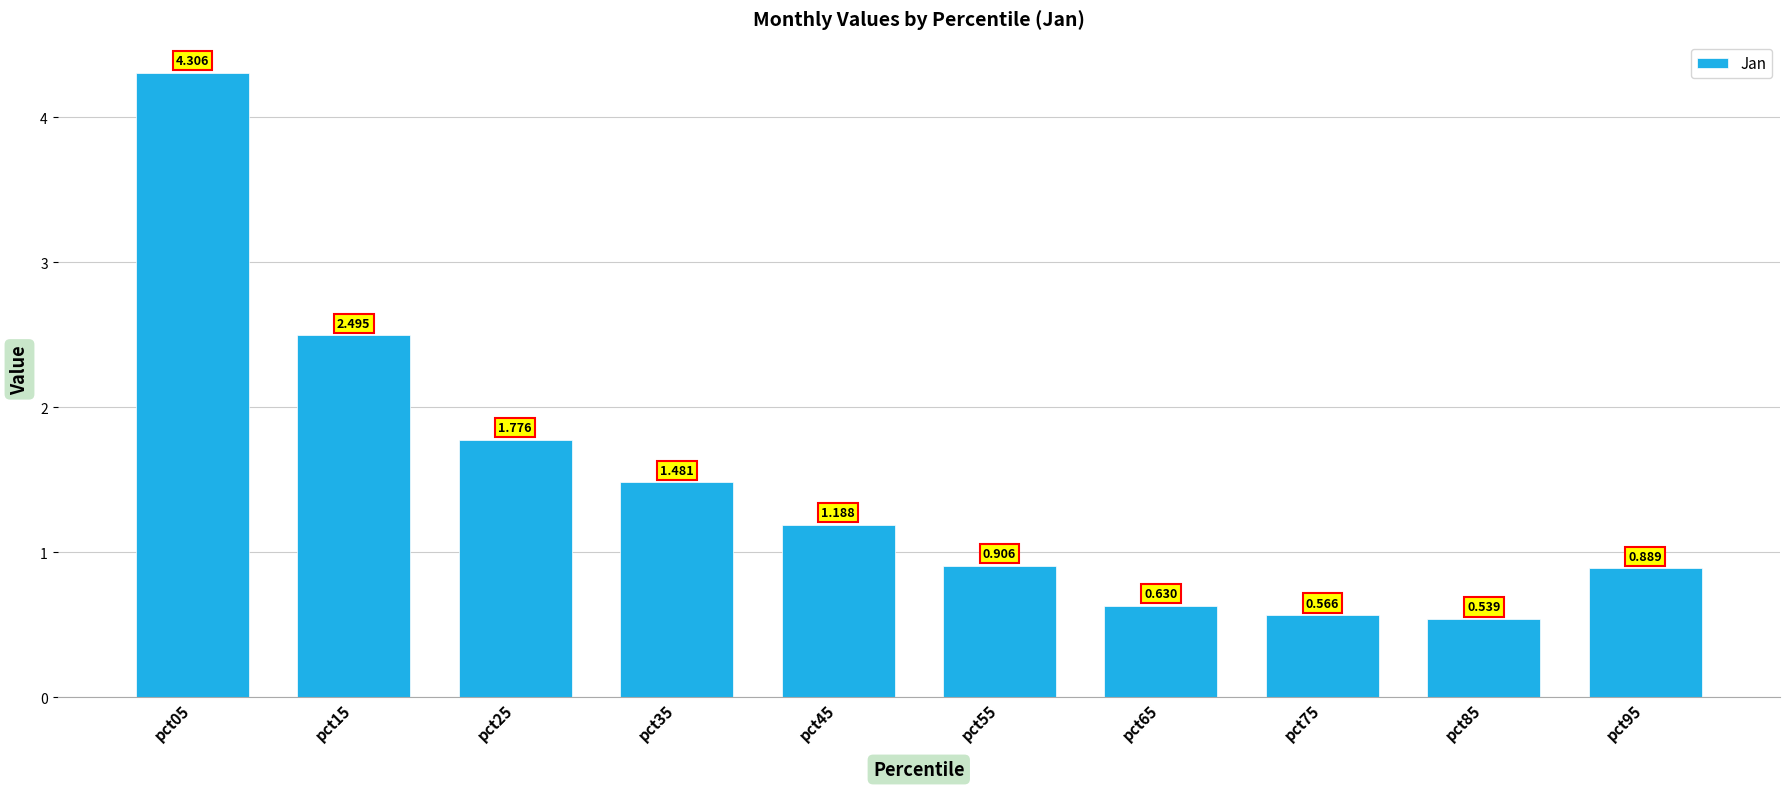

What is the value of the 8th bar from the left?

0.6